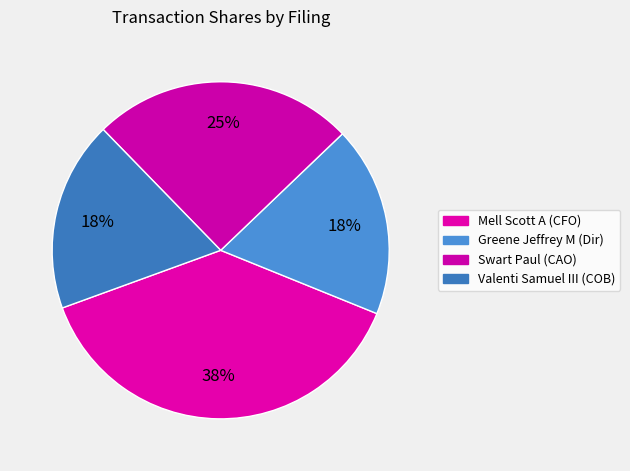

How many segments does this pie chart have?

4